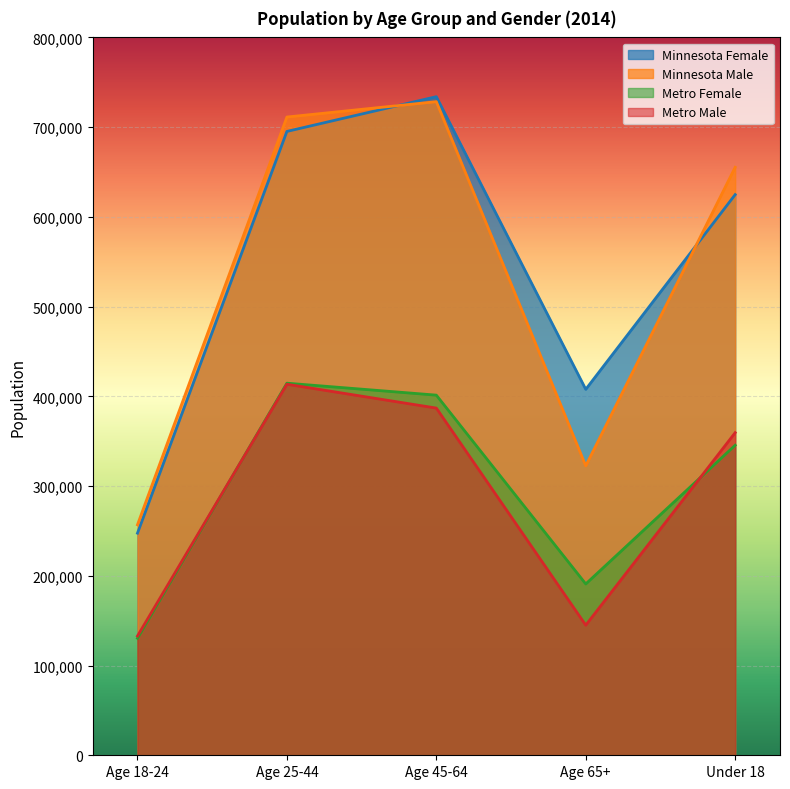

What position from the left is Age 18-24?

1